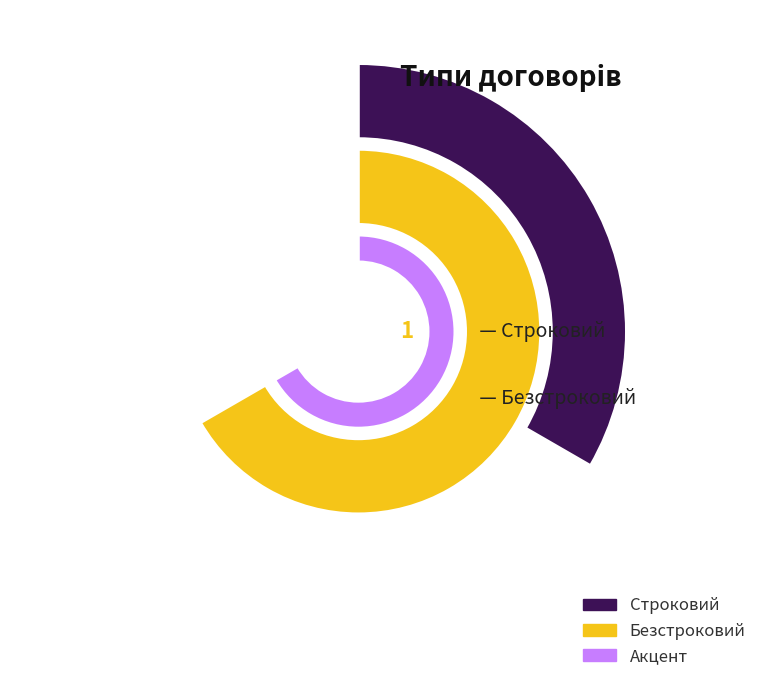

What is the largest slice in the pie chart?

Безстроковий